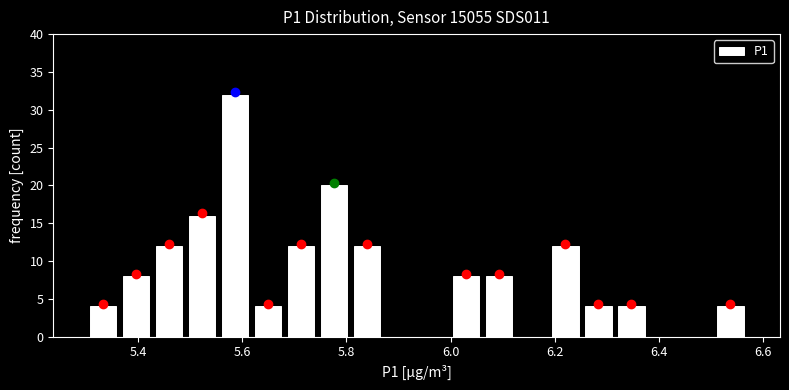

Read against the x-axis, roughly where is the centre of the tallest bar?

5.58